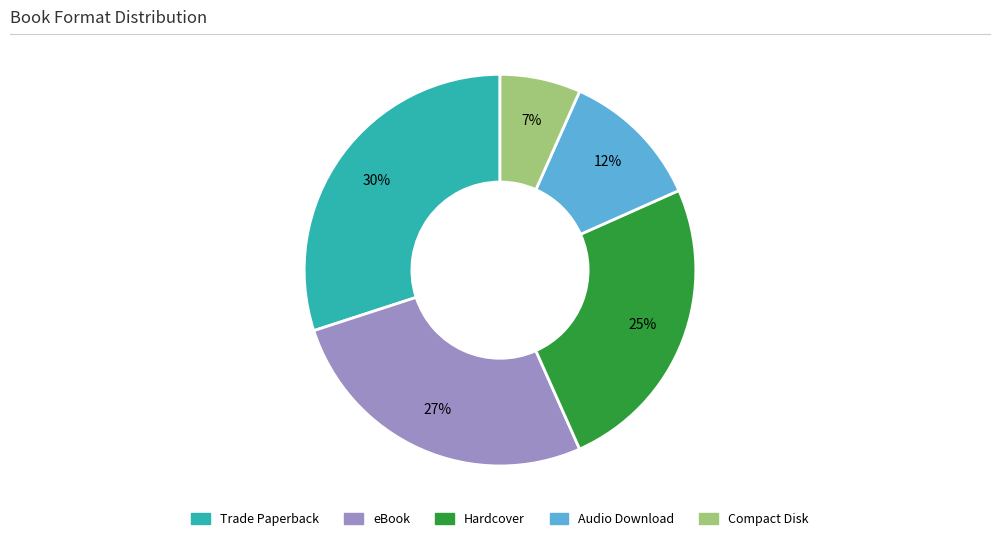

Do Audio Download and eBook together represent more than half of the pie?

No